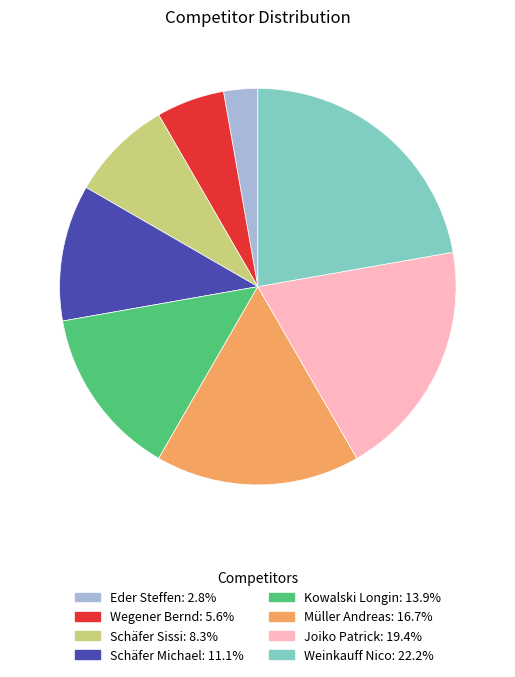

Do Eder Steffen and Schäfer Sissi together represent more than half of the pie?

No